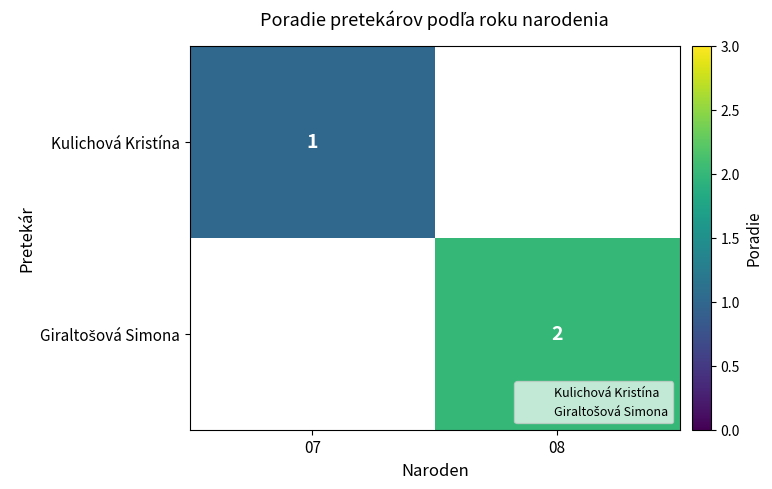

Is it true that Kulichová Kristína equals 1 at 07?

True